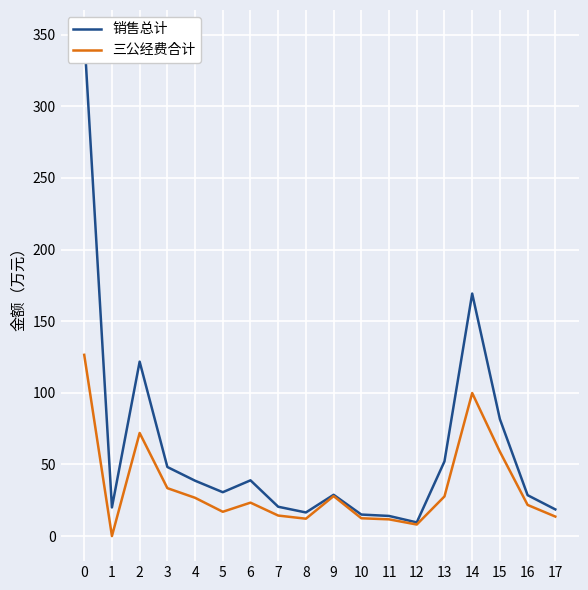

Is this an area chart (filled region under the line)?

No